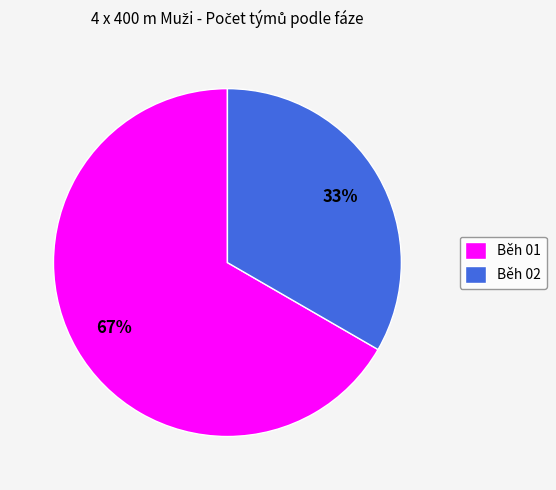

What percentage is the Běh 02 slice, to the nearest percent?

33%